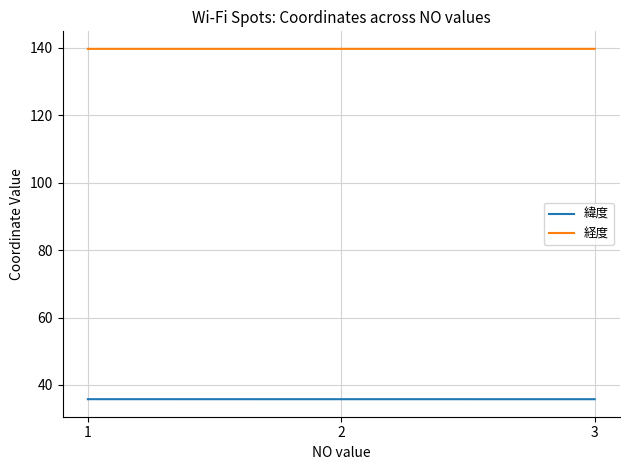

What is the difference between the highest and lowest values at 3?

104.0